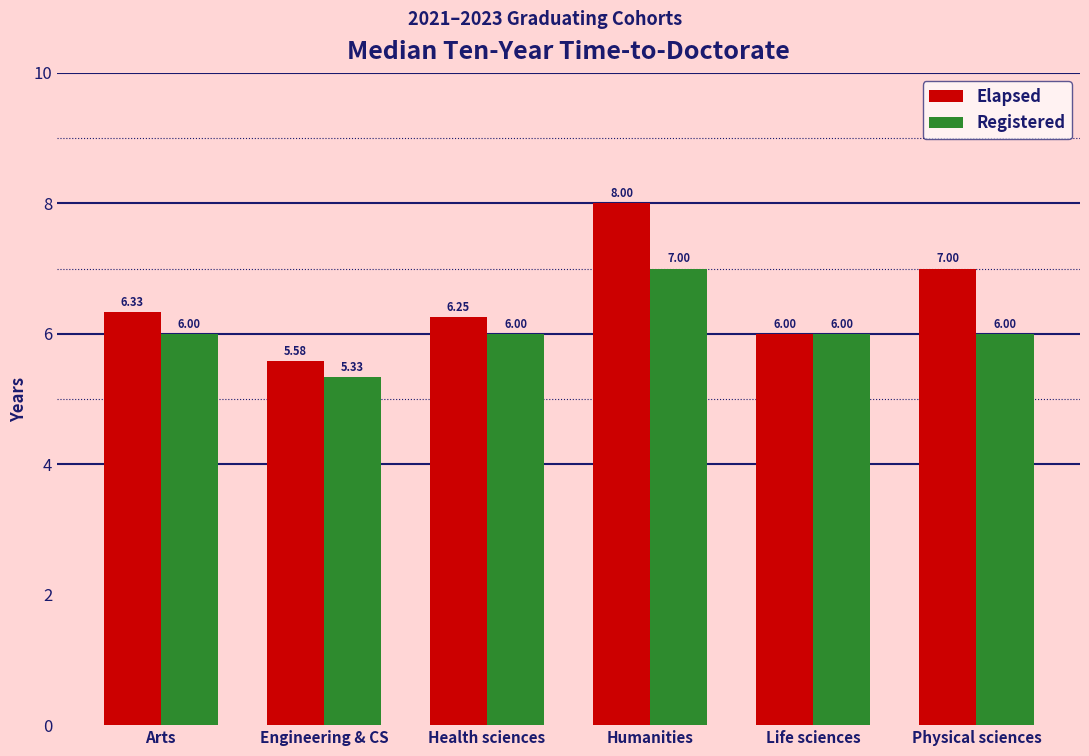

List the labels in order of Elapsed value, largest first.

Humanities, Physical sciences, Arts, Health sciences, Life sciences, Engineering & CS